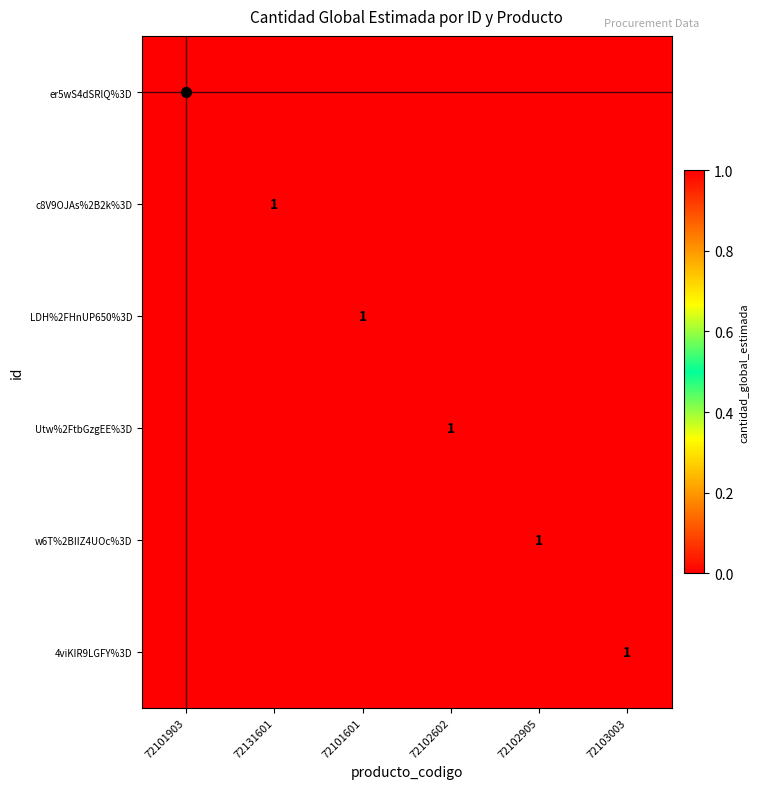

Is it true that LDH%2FHnUP650%3D equals 1 at 72101601?

True